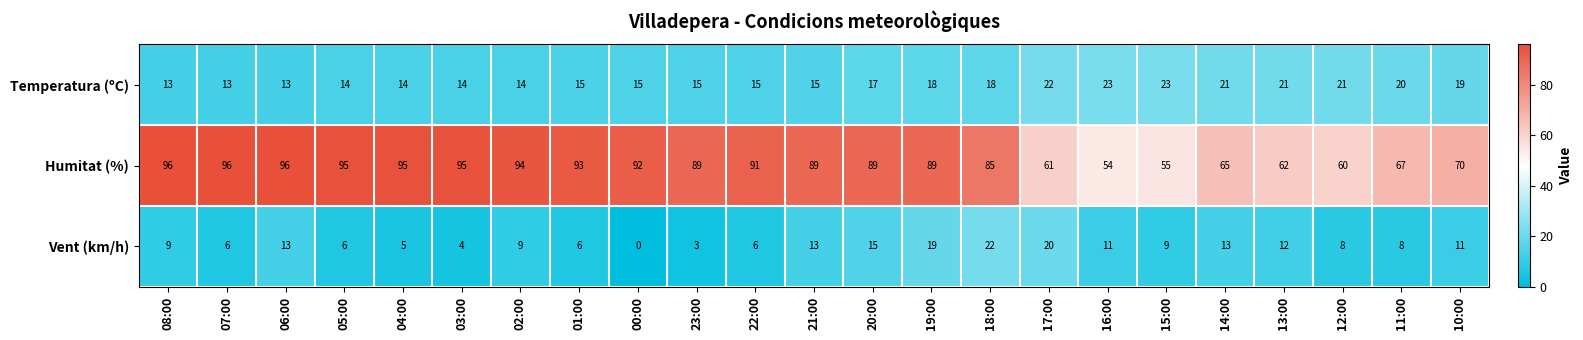

Count the number of categories in the chart.

23